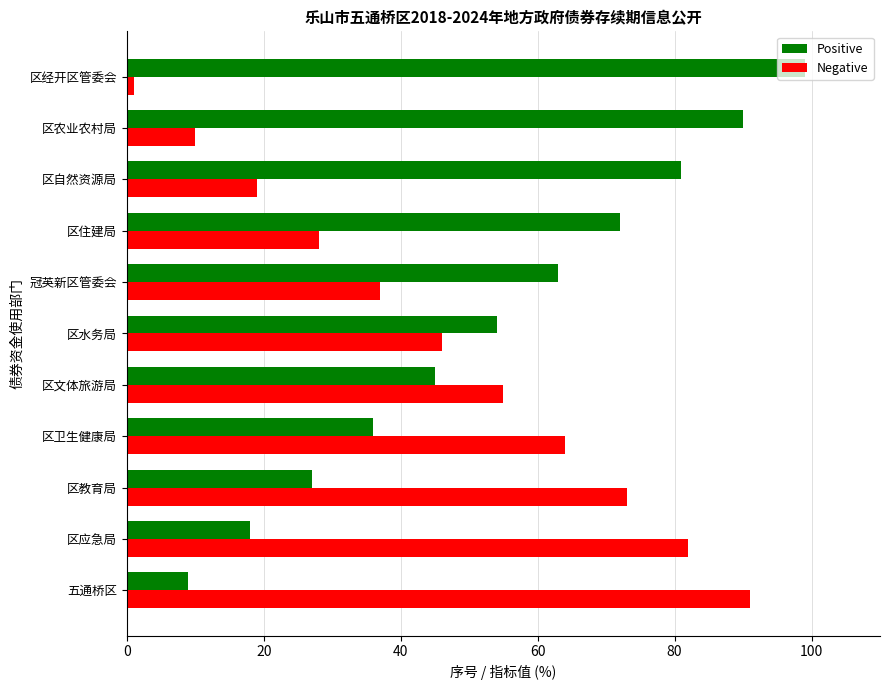

Count the Positive values in the range 27 to 81.

7